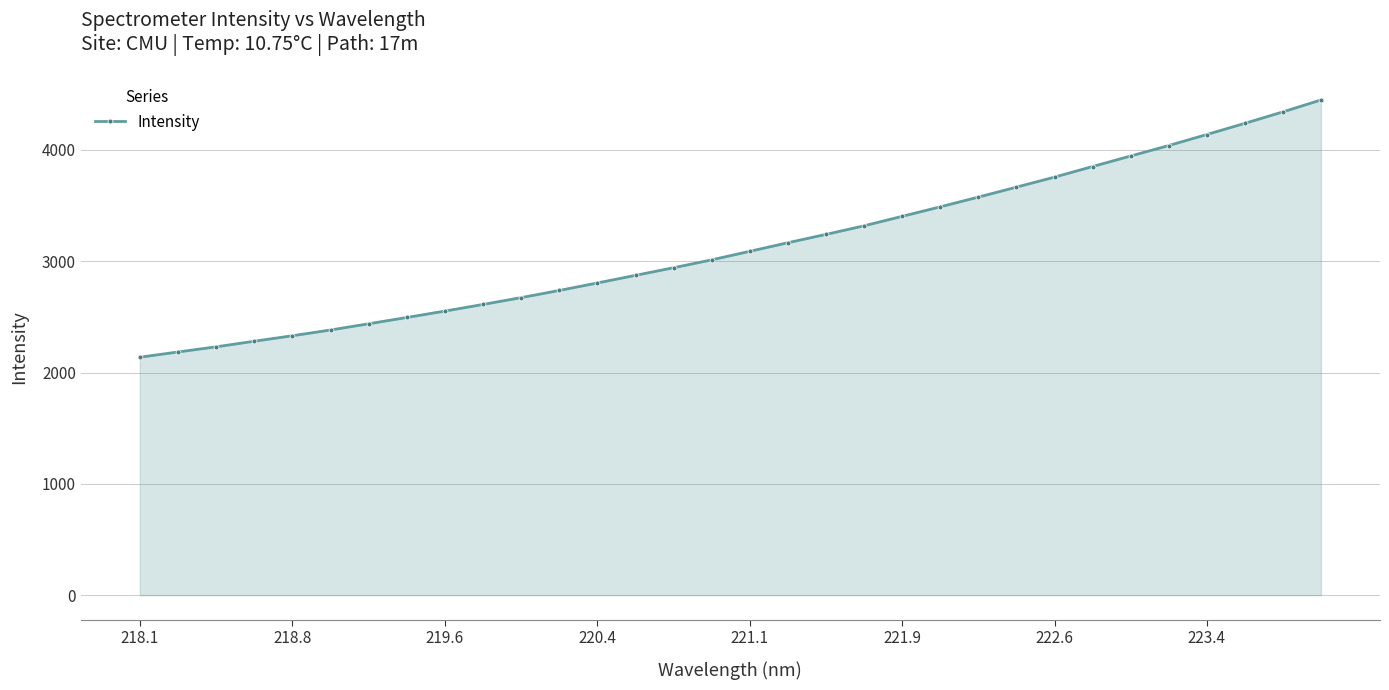

How many categories are shown in the chart?

32